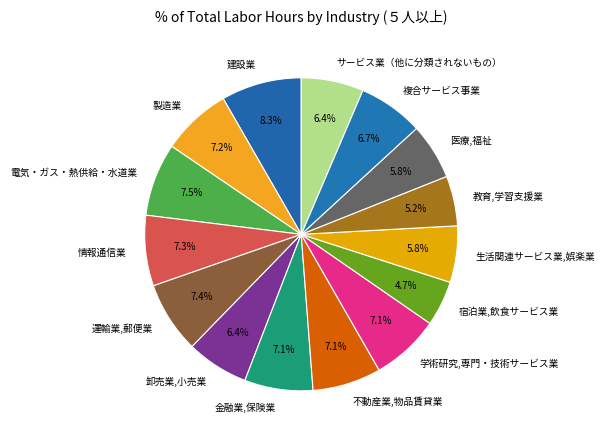

Is 製造業 the majority of the pie?

No